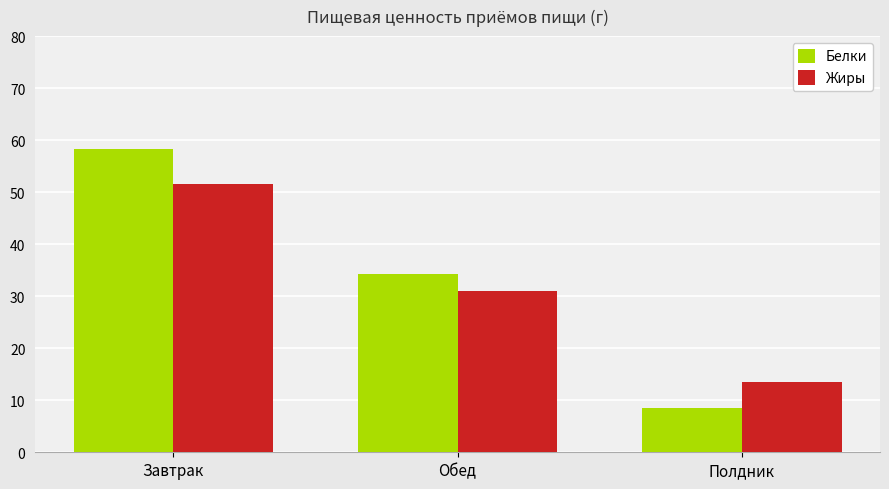

How many data points in Белки are less than 34?

1